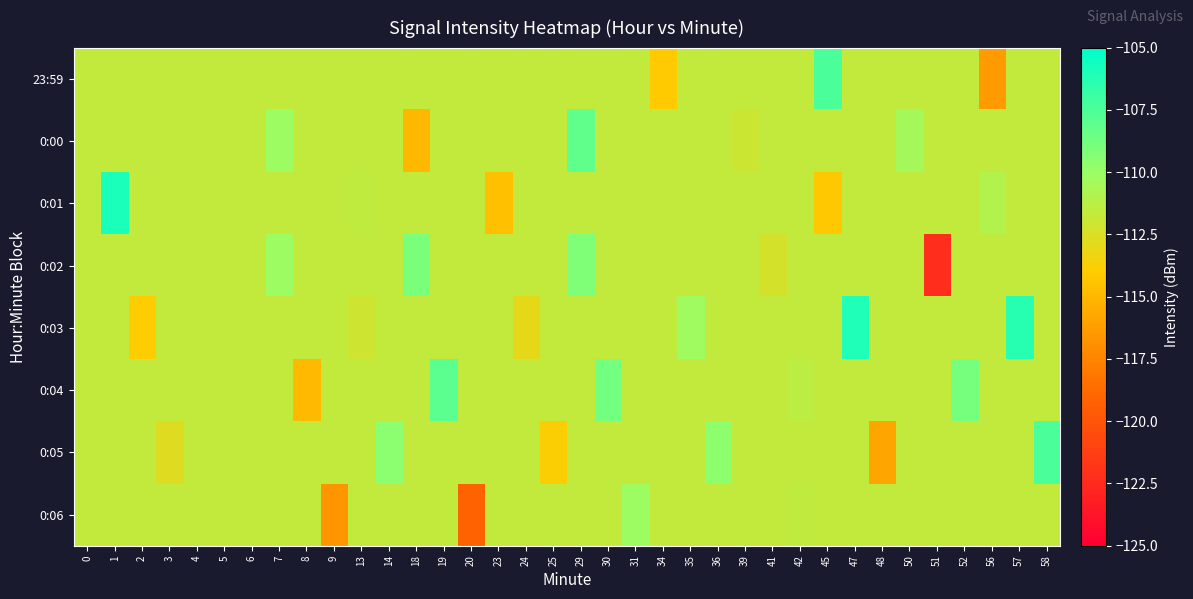

At how many categories does at least one series exceed -120?

36